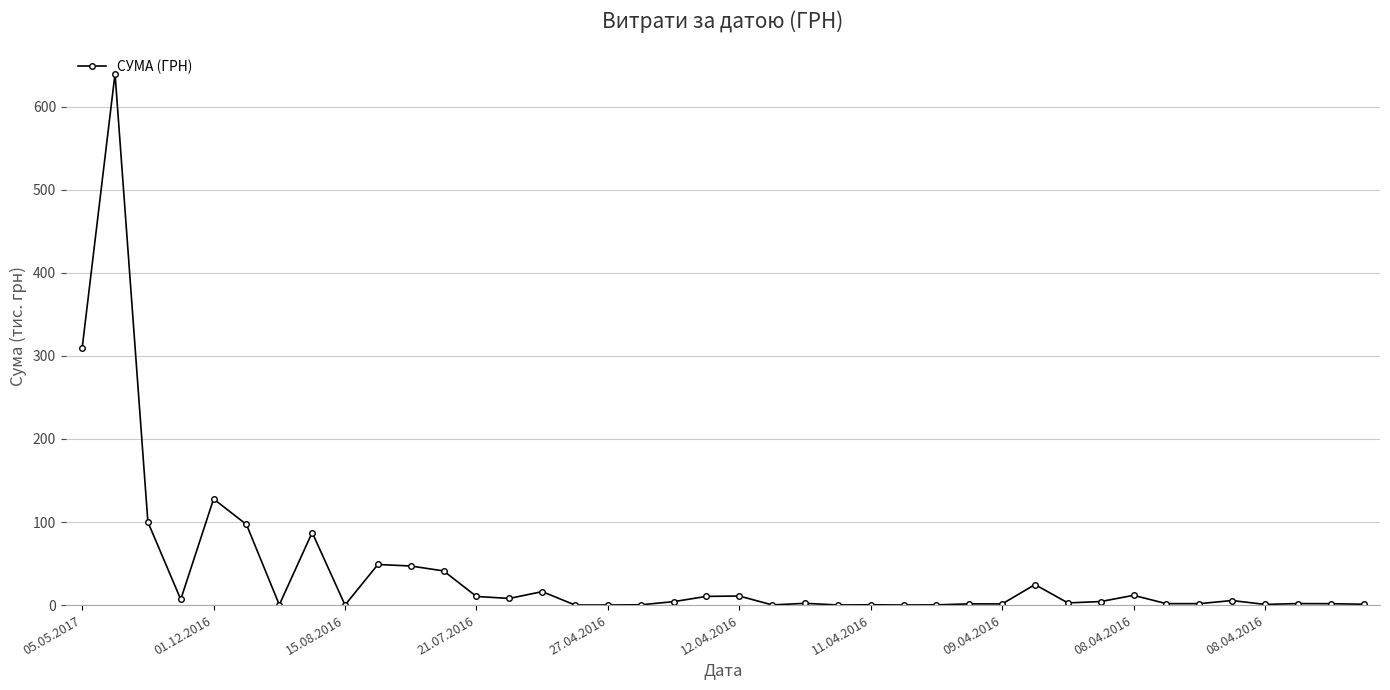

True or false: there are more than 1 points higher than both neighbors.

True